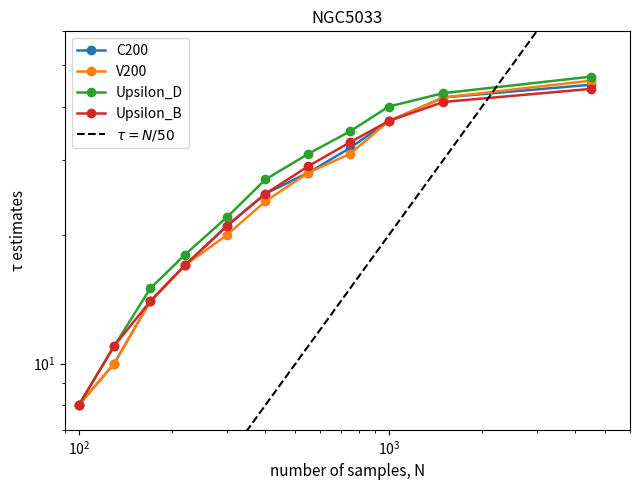

True or false: V200 and Upsilon_B cross at least once.

False